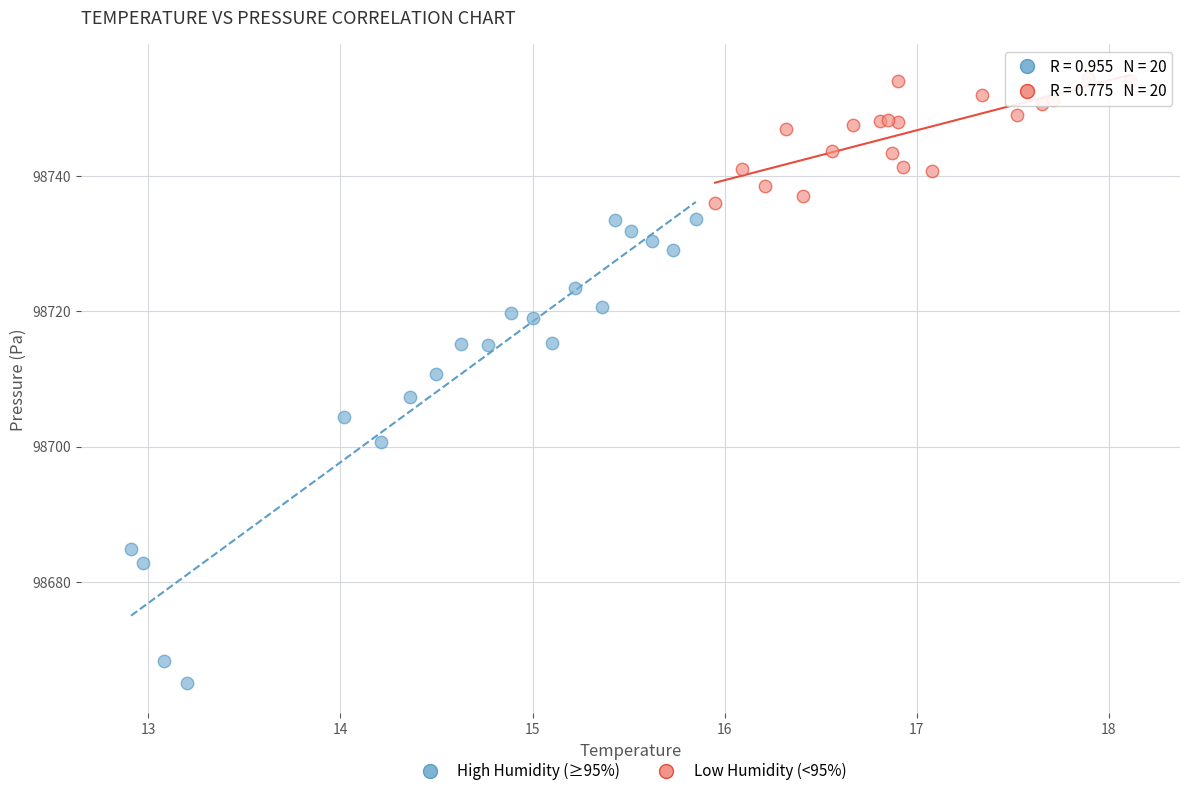

Which series has the widest spread of Y values?

High Humidity (≥95%)